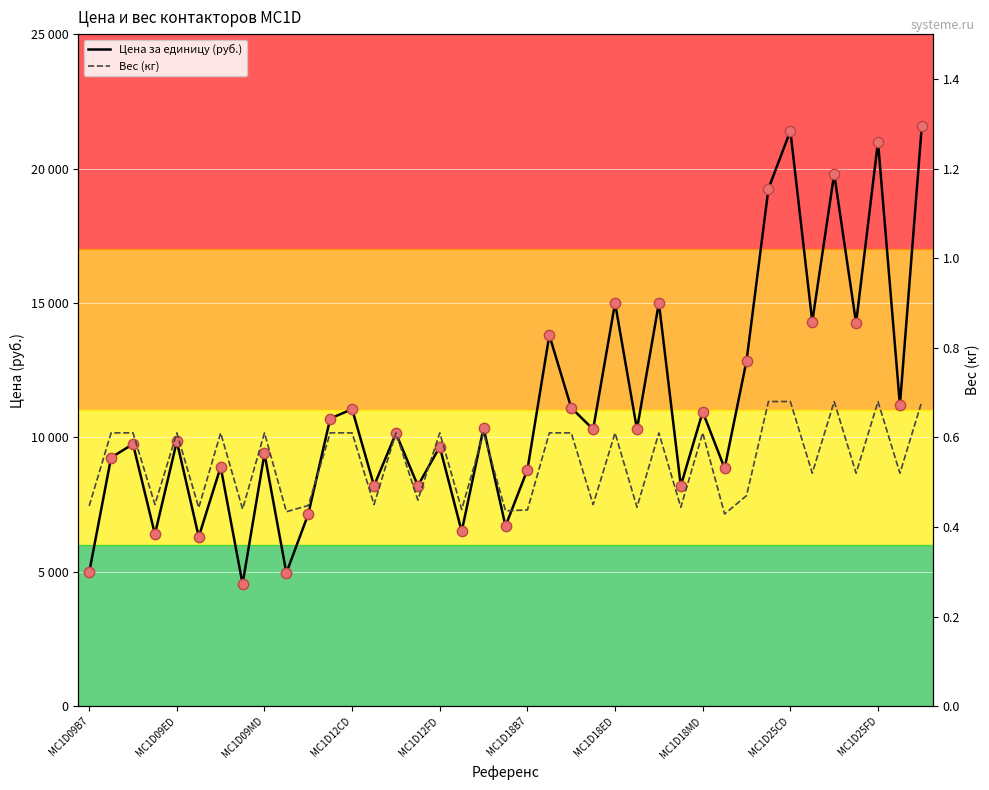

Which series contains the lowest Y value?

Вес (кг)